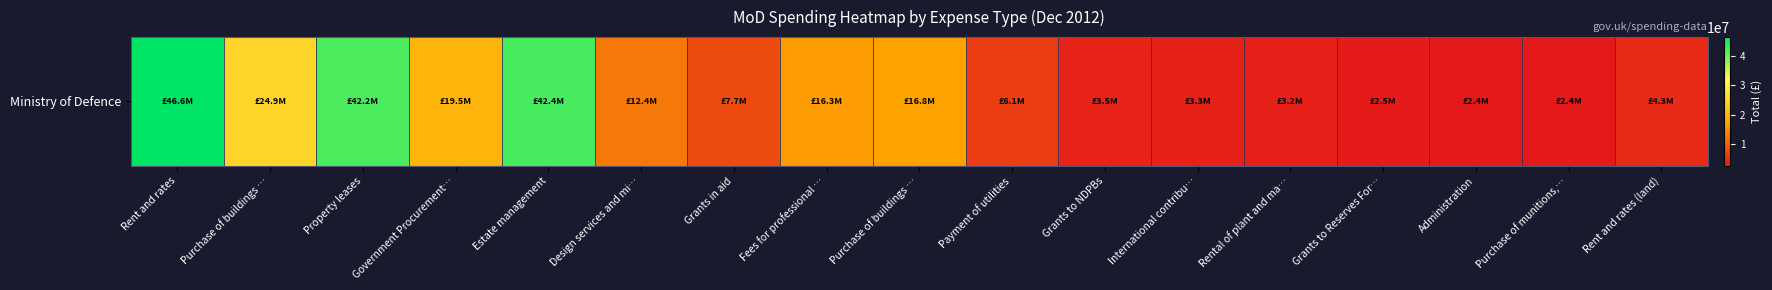

What is the change in value from International contribu… to Administration?

-925756.6